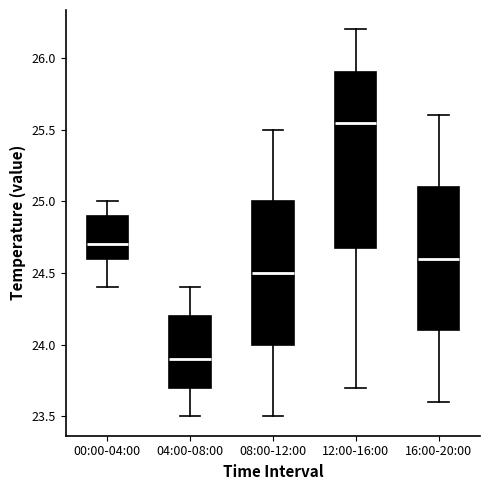

Reading left to right, transcribe this box plot: for each box, give where its median line is, the range the box spans, and where its two whiskers end, as read against the y-axis. The values are not printed on the chart, so give them approximately, as read against the axis.

00:00-04:00: median 24.70, box 24.60 to 24.90, whiskers 24.40 to 25.00
04:00-08:00: median 23.90, box 23.70 to 24.20, whiskers 23.50 to 24.40
08:00-12:00: median 24.50, box 24.00 to 25.00, whiskers 23.50 to 25.50
12:00-16:00: median 25.55, box 24.70 to 25.90, whiskers 23.70 to 26.20
16:00-20:00: median 24.60, box 24.10 to 25.10, whiskers 23.60 to 25.60